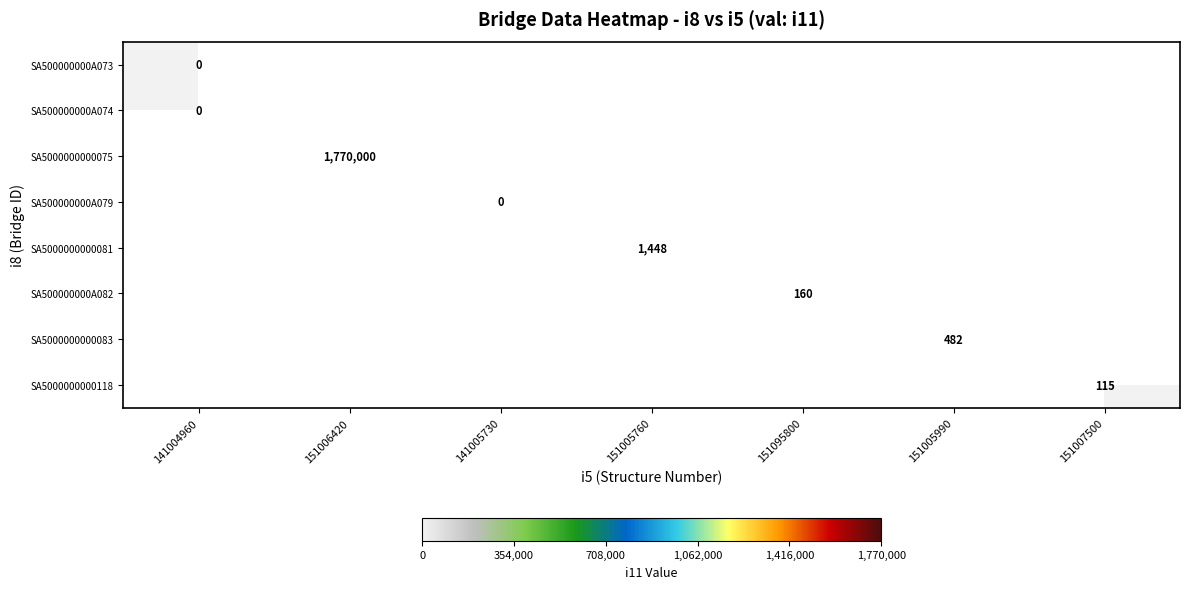

True or false: SA5000000000083 has a value of 482 at 151005990.

True